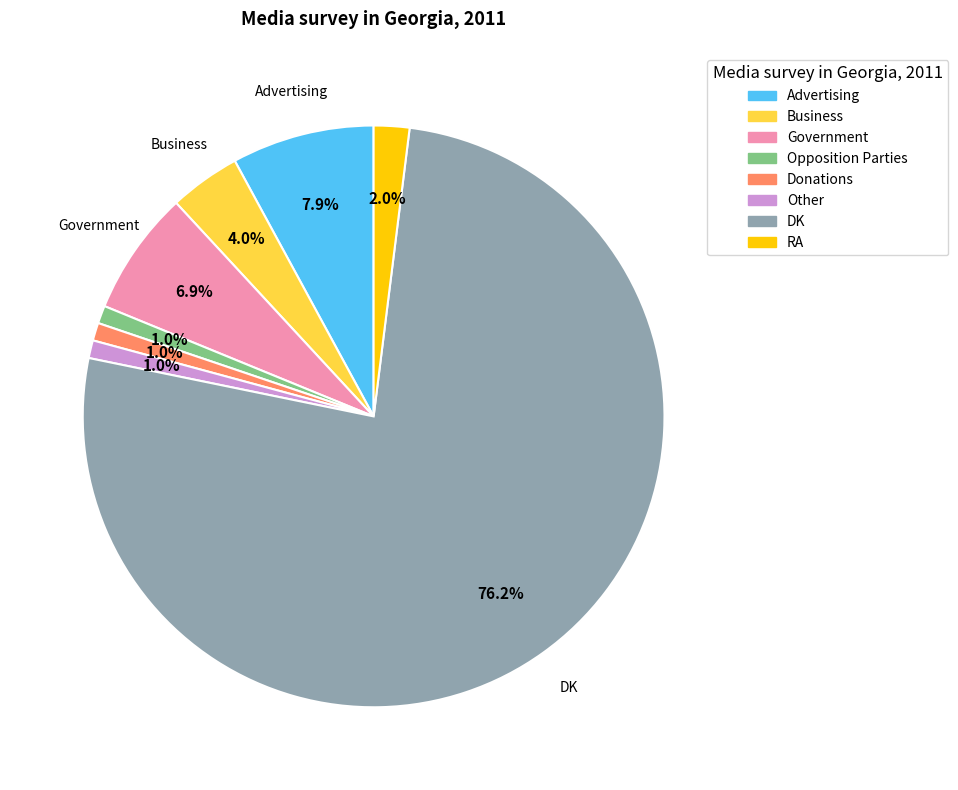

How many segments does this pie chart have?

8